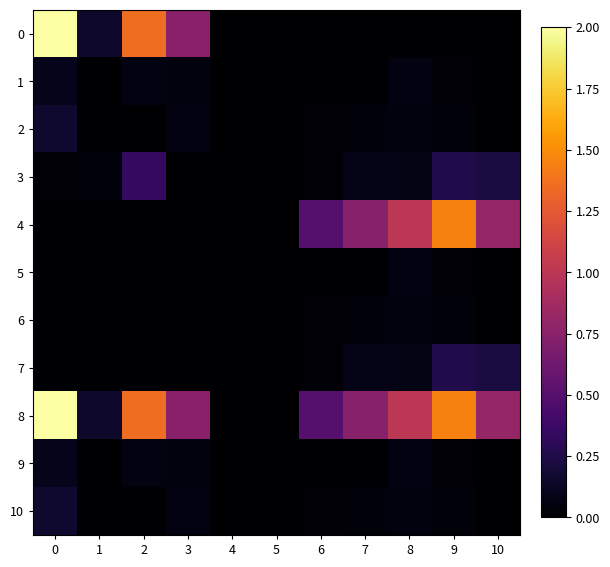

What is the spread (max minus min) of values at 1?

0.2